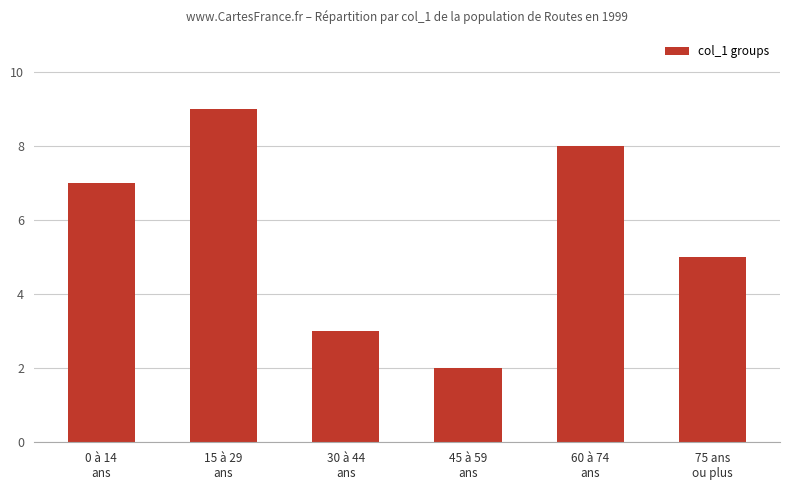

The chart shows a value of 5 at 75 ans
ou plus. True or false?

True